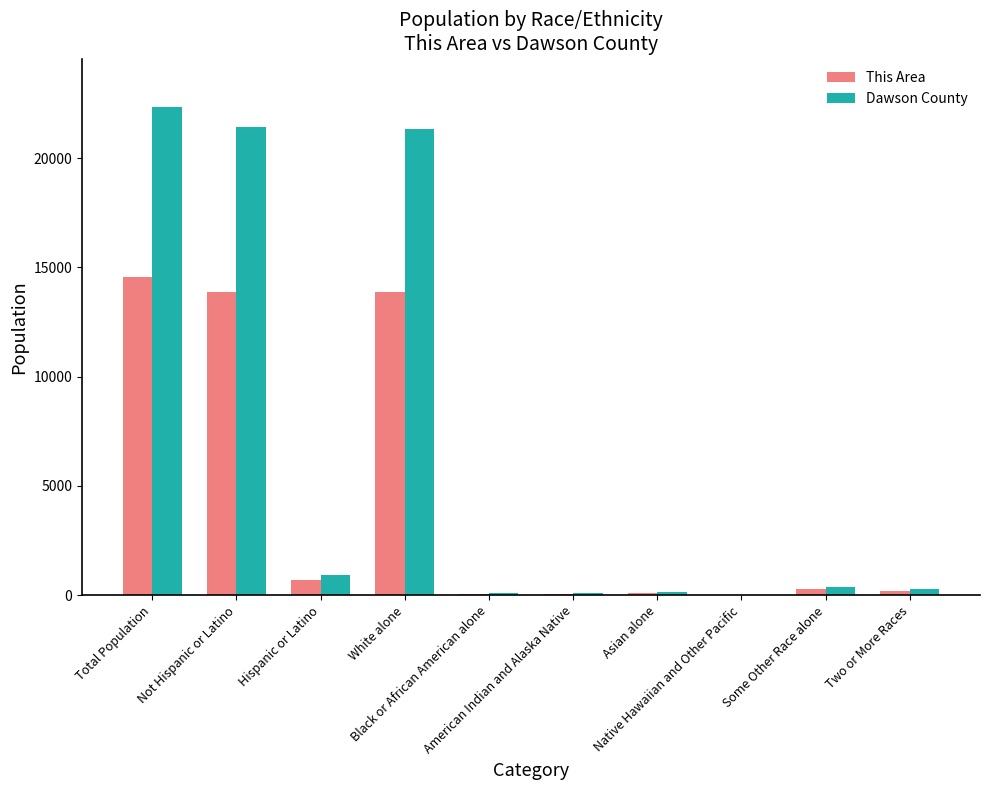

Between Total Population and Two or More Races, which series saw the biggest shift?

Dawson County